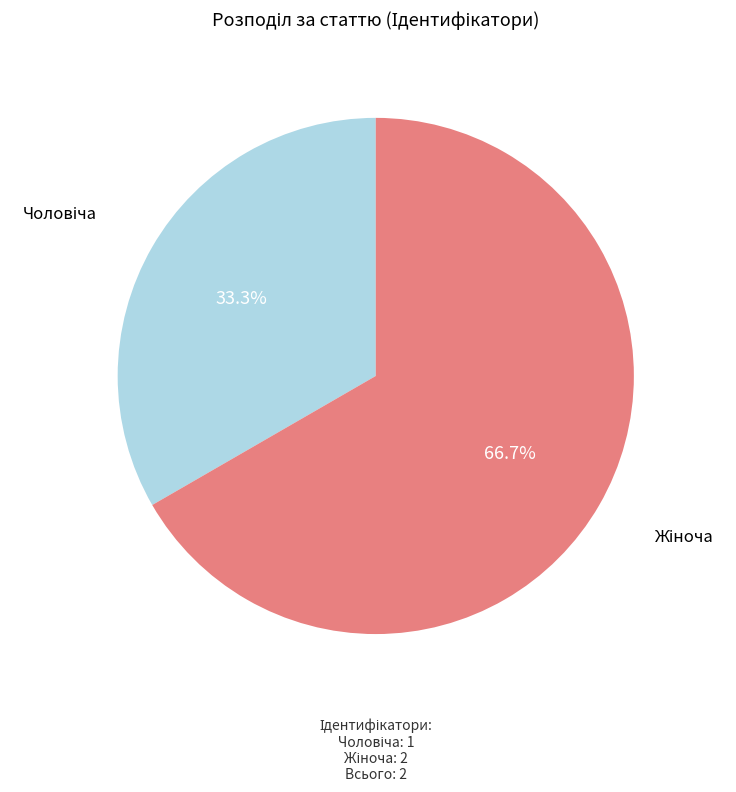

Is there a majority slice in this chart?

Yes